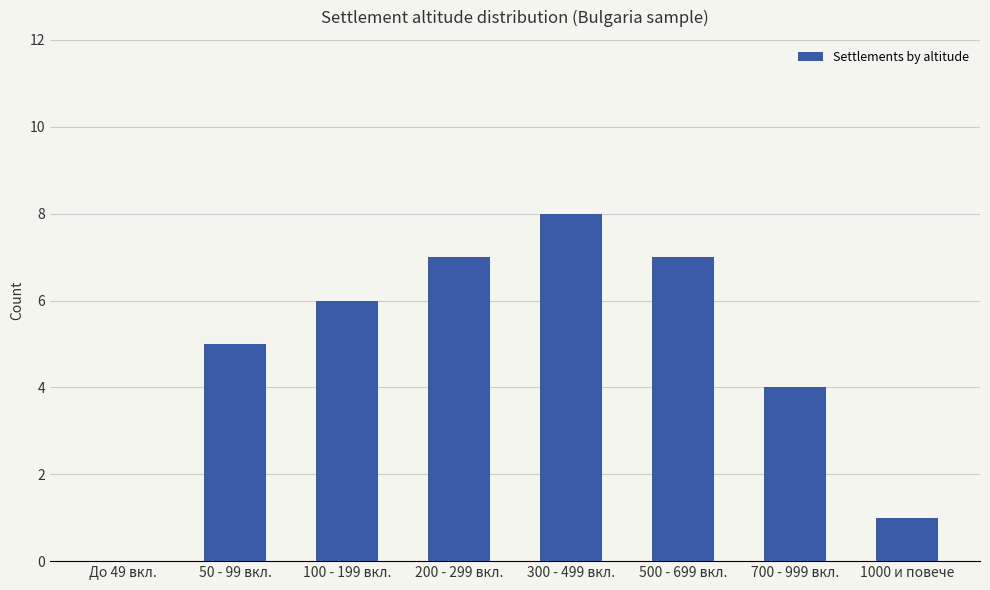

What value does the data have at 500 - 699 вкл.?

7